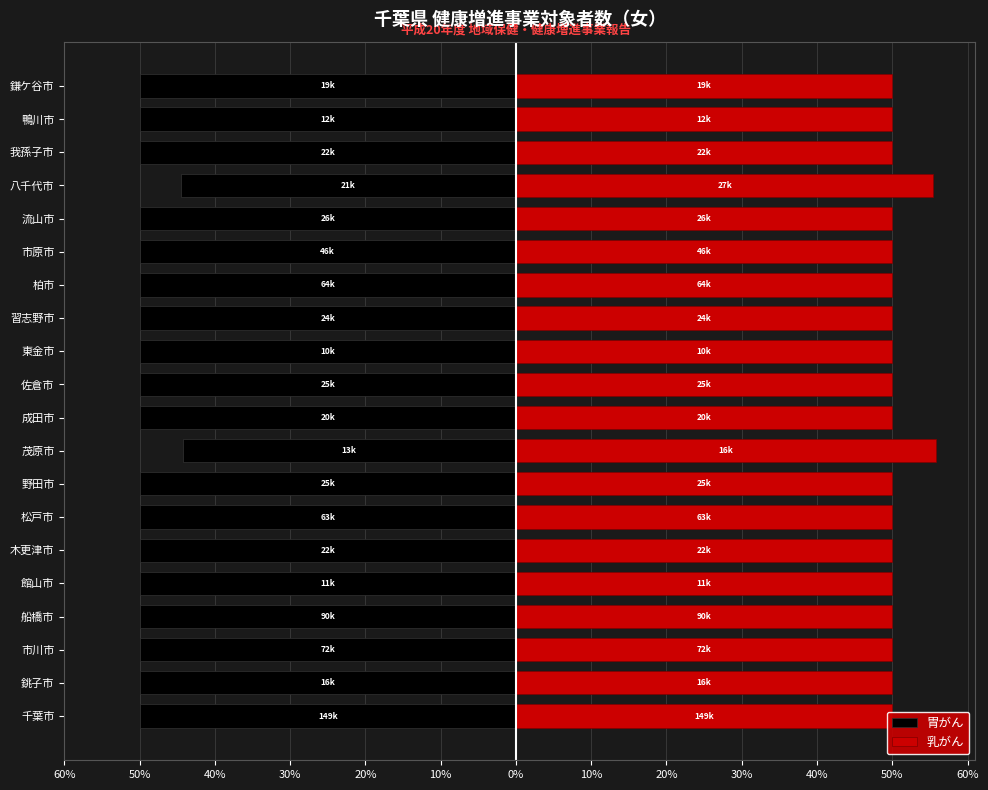

What are all the series names shown in the legend?

胃がん, 乳がん